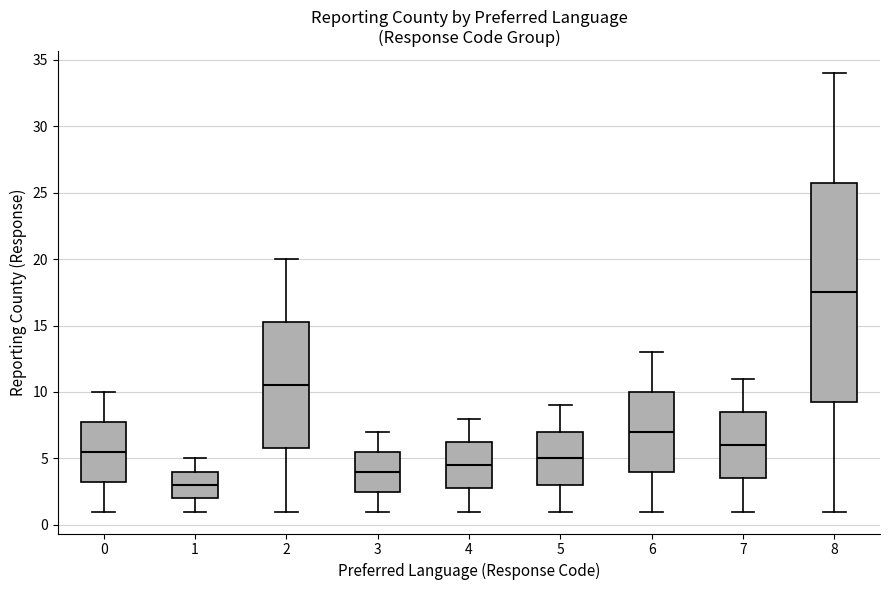

Reading left to right, transcribe this box plot: for each box, give where its median line is, the range the box spans, and where its two whiskers end, as read against the y-axis. The values are not printed on the chart, so give them approximately, as read against the axis.

0: median 5.5, box 3.5 to 8.0, whiskers 1.0 to 10.0
1: median 3.0, box 2.0 to 4.0, whiskers 1.0 to 5.0
2: median 10.5, box 6.0 to 15.5, whiskers 1.0 to 20.0
3: median 4.0, box 2.5 to 5.5, whiskers 1.0 to 7.0
4: median 4.5, box 3.0 to 6.5, whiskers 1.0 to 8.0
5: median 5.0, box 3.0 to 7.0, whiskers 1.0 to 9.0
6: median 7.0, box 4.0 to 10.0, whiskers 1.0 to 13.0
7: median 6.0, box 3.5 to 8.5, whiskers 1.0 to 11.0
8: median 17.5, box 9.5 to 26.0, whiskers 1.0 to 34.0